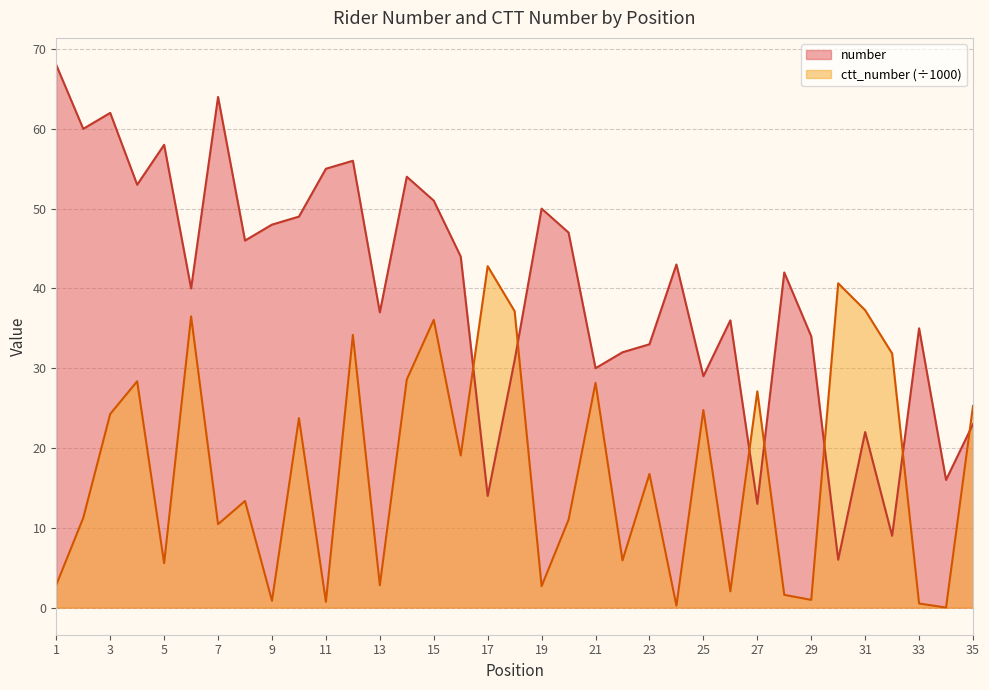

Reading left to right, what are all the values shown in this chart?

number: 1=68.0	2=60.0	3=62.0	4=53.0	5=58.0	6=40.0	7=64.0	8=46.0	9=48.0	10=49.0	11=55.0	12=56.0	13=37.0	14=54.0	15=51.0	16=44.0	17=14.0	18=31.0	19=50.0	20=47.0	21=30.0	22=32.0	23=33.0	24=43.0	25=29.0	26=36.0	27=13.0	28=42.0	29=34.0	30=6.0	31=22.0	32=9.0	33=35.0	34=16.0	35=23.0
ctt_number: 1=2.8	2=11.2	3=24.3	4=28.4	5=5.6	6=36.5	7=10.5	8=13.4	9=0.9	10=23.7	11=0.7	12=34.2	13=2.8	14=28.6	15=36.1	16=19.1	17=42.8	18=37.1	19=2.7	20=11.0	21=28.2	22=5.9	23=16.8	24=0.2	25=24.8	26=2.0	27=27.1	28=1.6	29=1.0	30=40.6	31=37.3	32=31.9	33=0.5	34=0.0	35=25.3